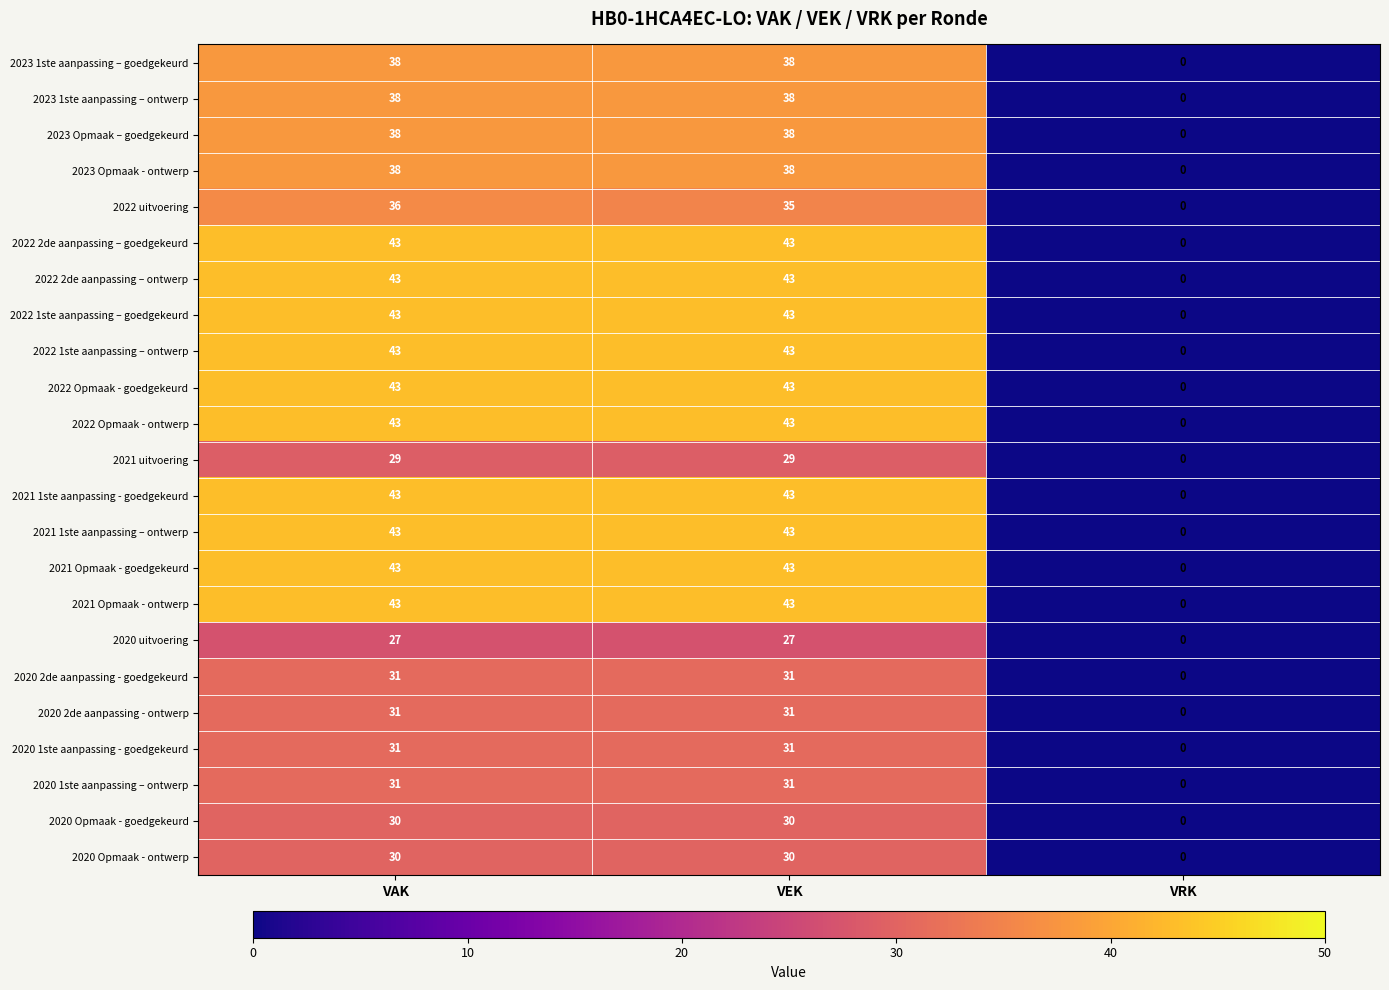

What is the difference between the maximum and minimum values in the 2023 1ste aanpassing – goedgekeurd series?

38